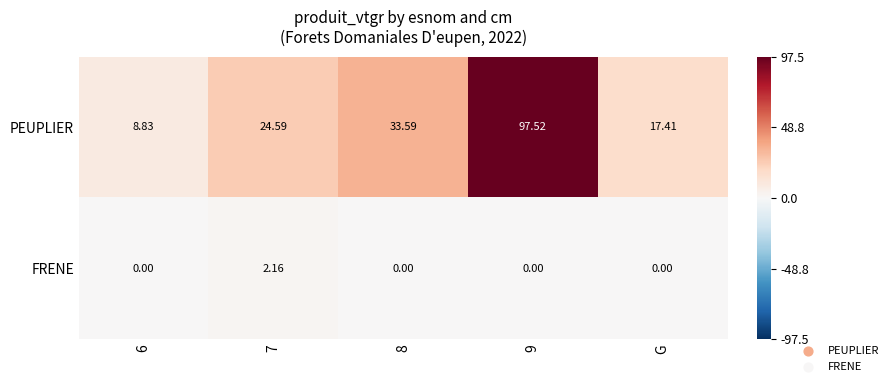

Rank the series at 6 from lowest to highest value.

FRENE, PEUPLIER